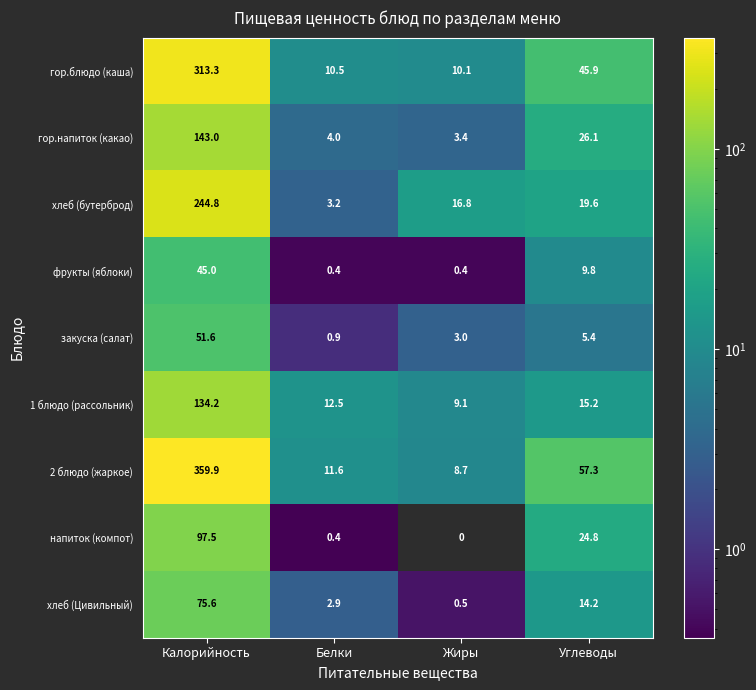

What is the sum of the 2 блюдо (жаркое) values at Белки and Жиры?

20.3